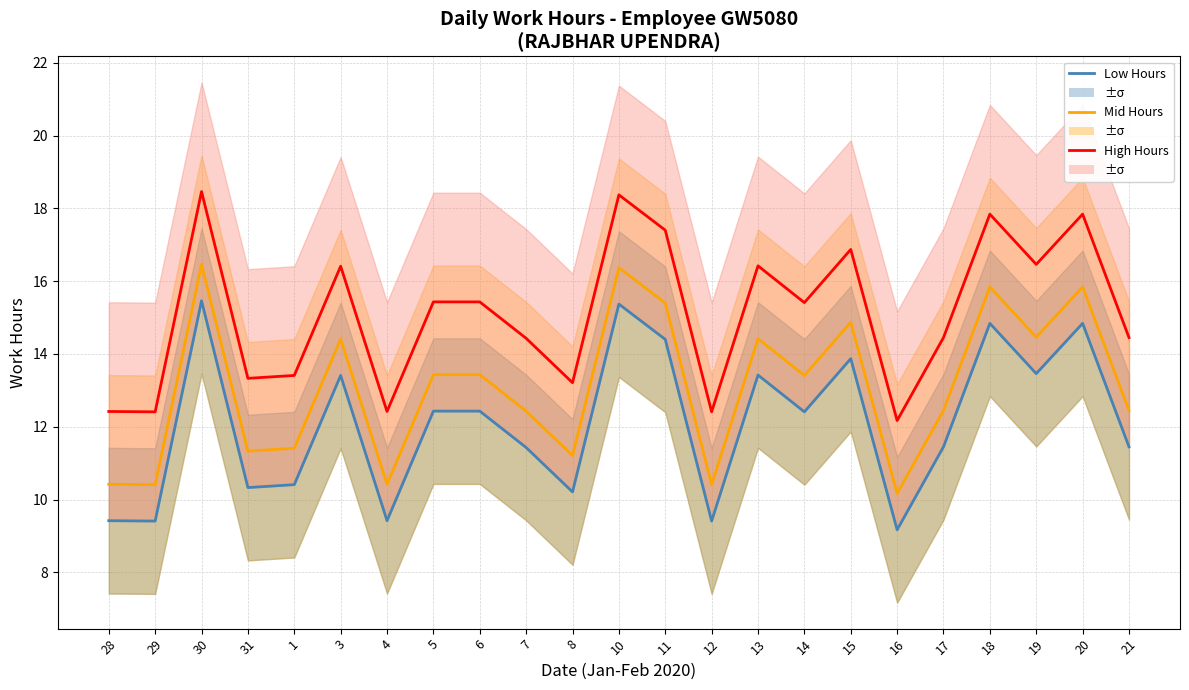

True or false: High Hours and Mid Hours cross at least once.

False